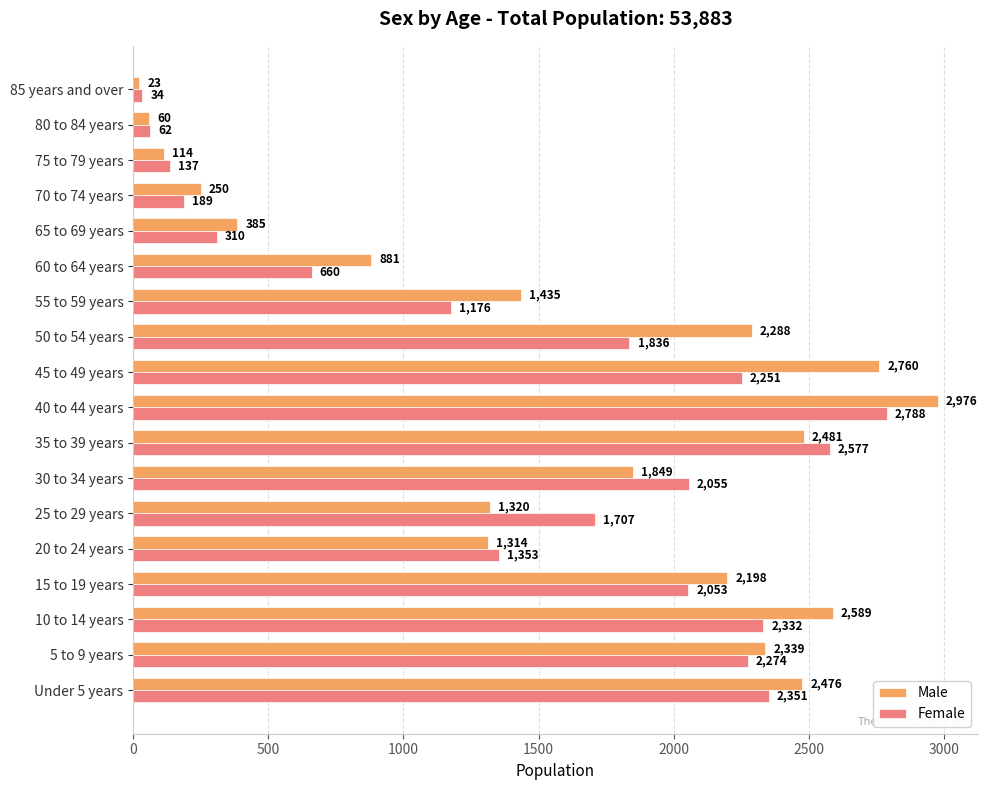

Which series has the largest total across all categories?

Male